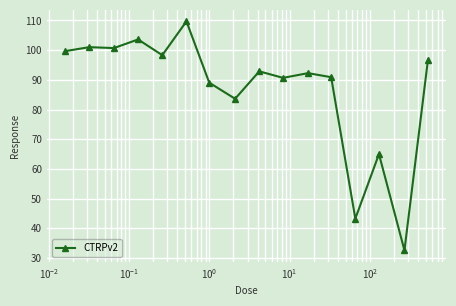

What is the greatest value displayed?

109.7